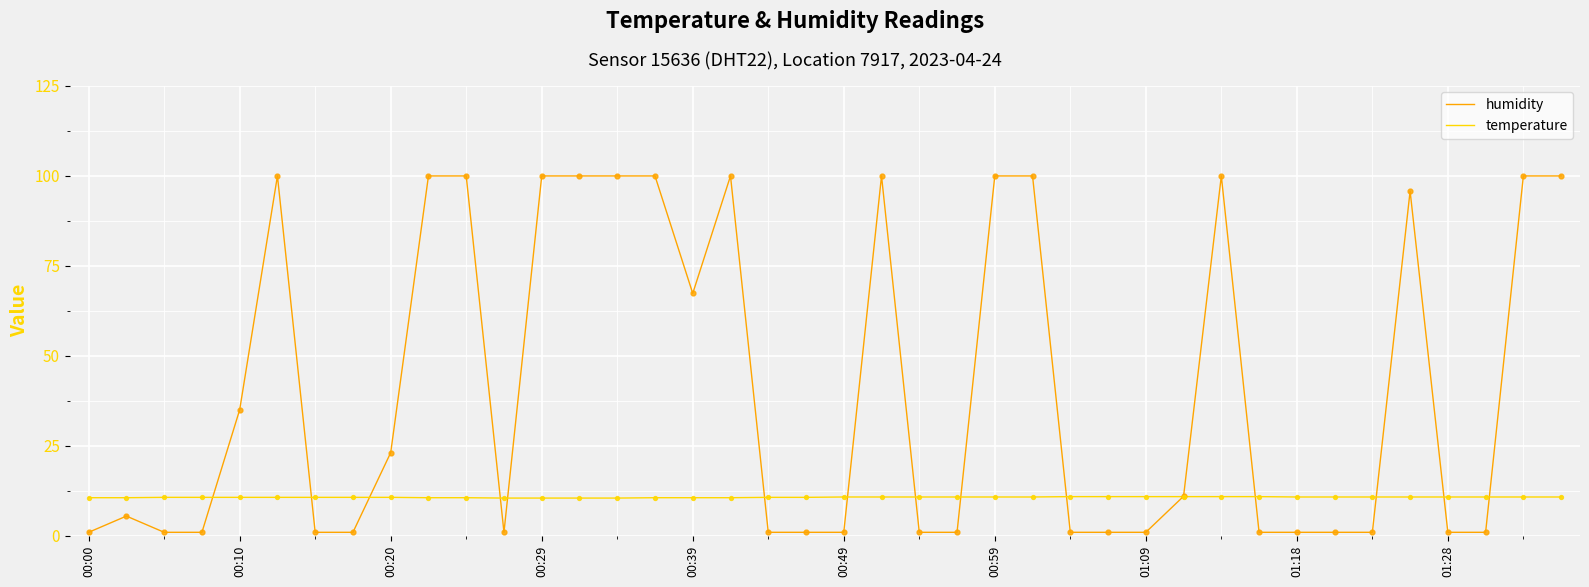

At how many categories does at least one series exceed 24?

17